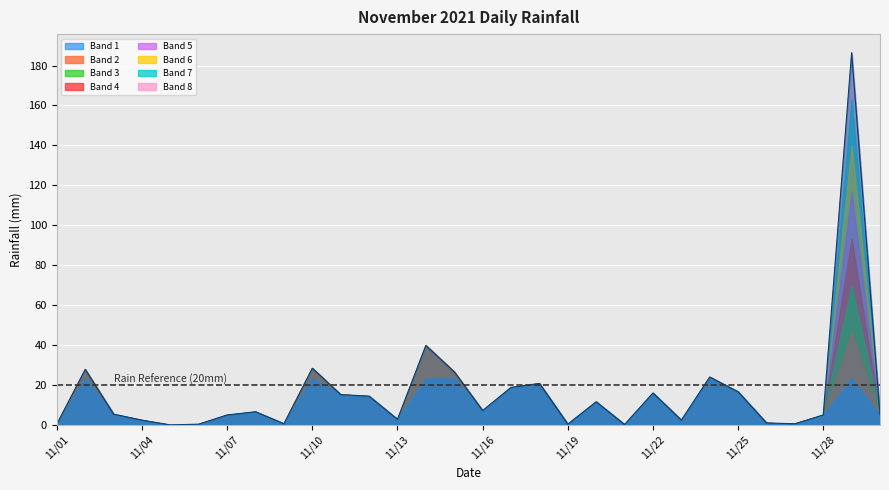

What is the difference between the values at 11/11 and 11/30?

10.2